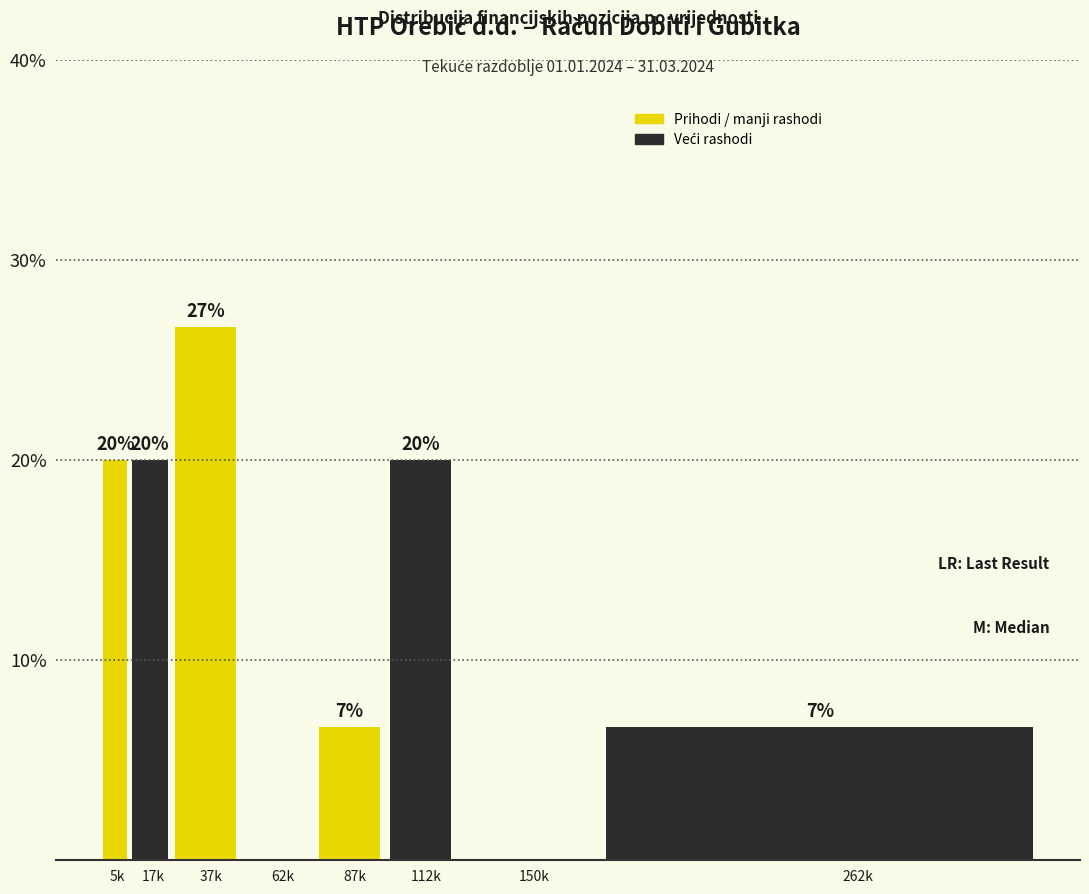

Read the value at 112k.

20.0